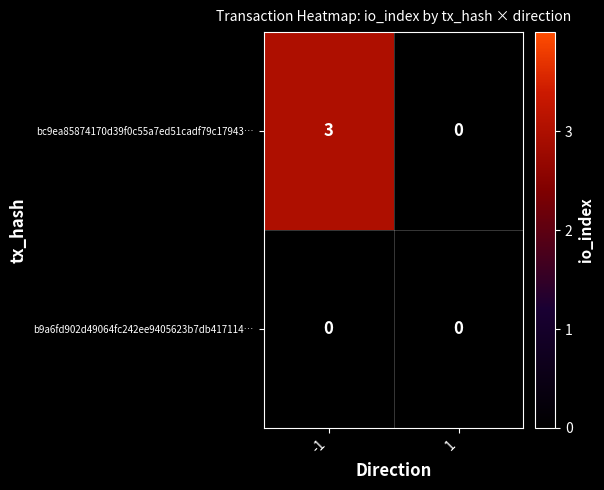

What is the total value across all series at -1?

3